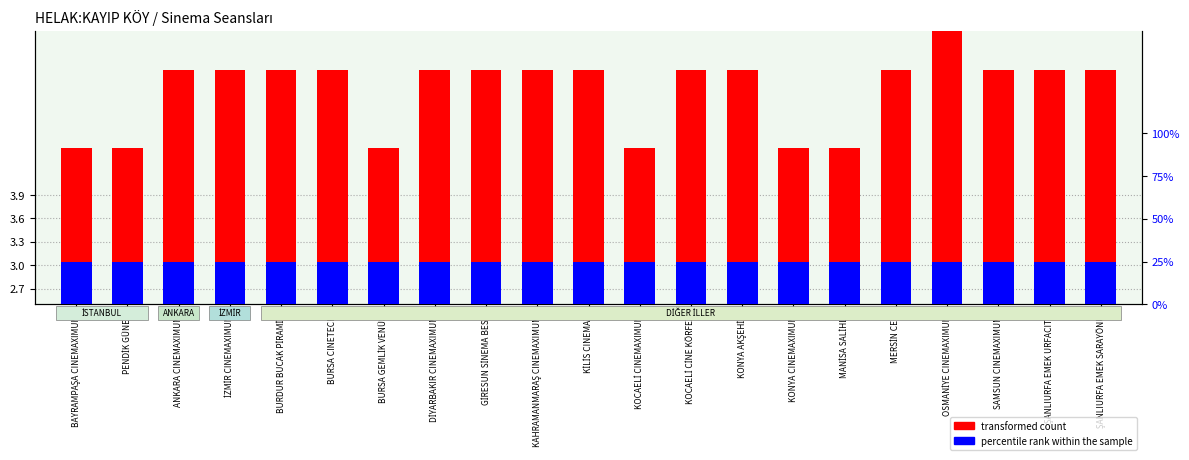

How many data points does each series have?

21